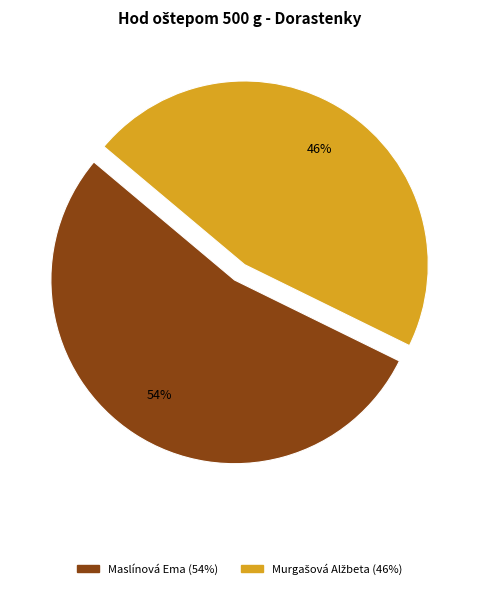

Is there any slice that represents more than half of the pie?

Yes